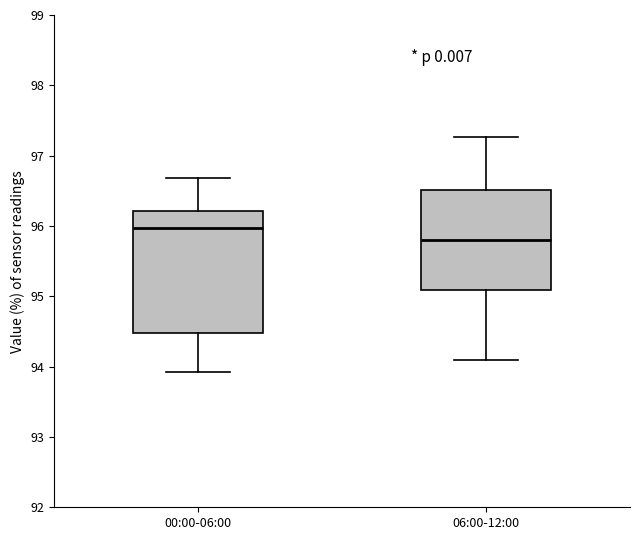

Where is the lower edge of the box for 00:00-06:00 on the y-axis? The values are not printed on the chart, so give them approximately, as read against the axis.

94.5